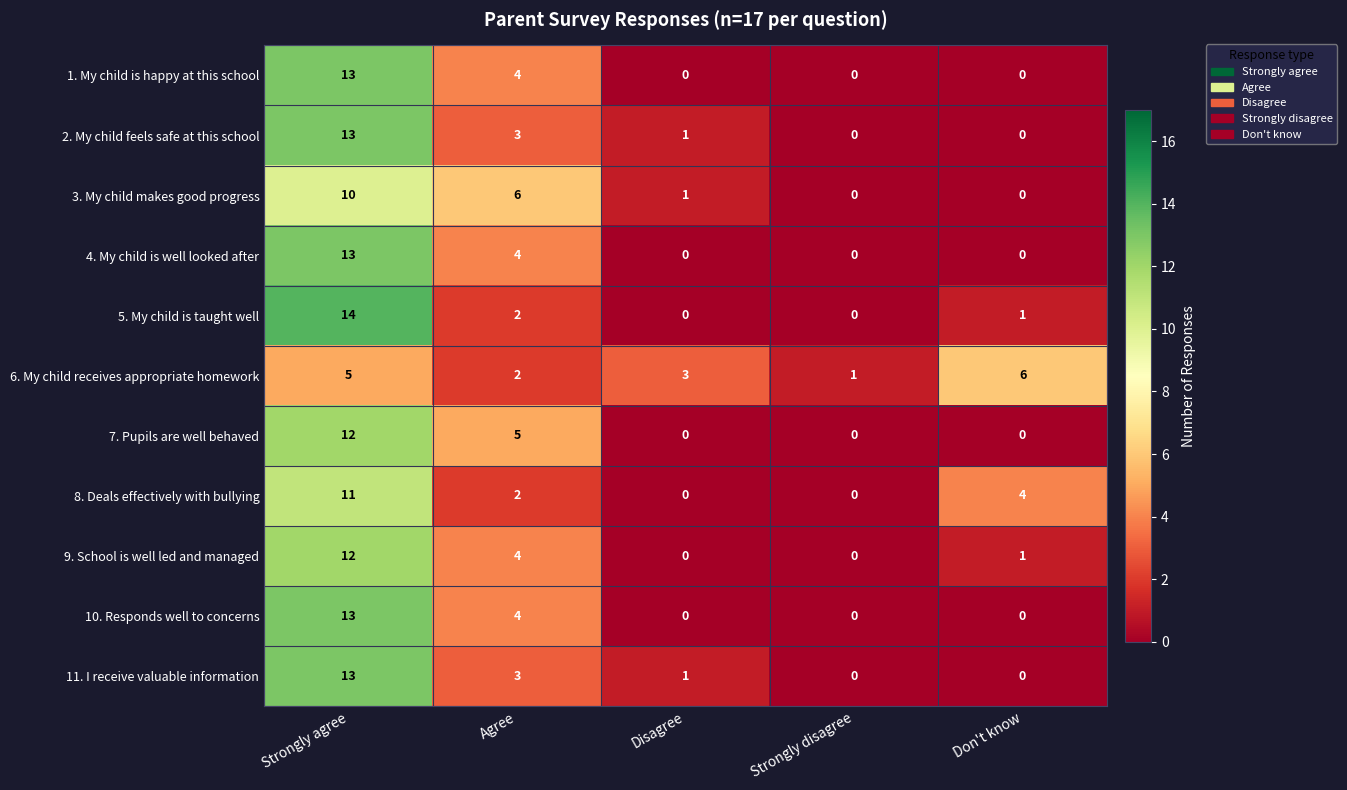

List the labels in order of 6. My child receives appropriate homework value, largest first.

Don't know, Strongly agree, Disagree, Agree, Strongly disagree